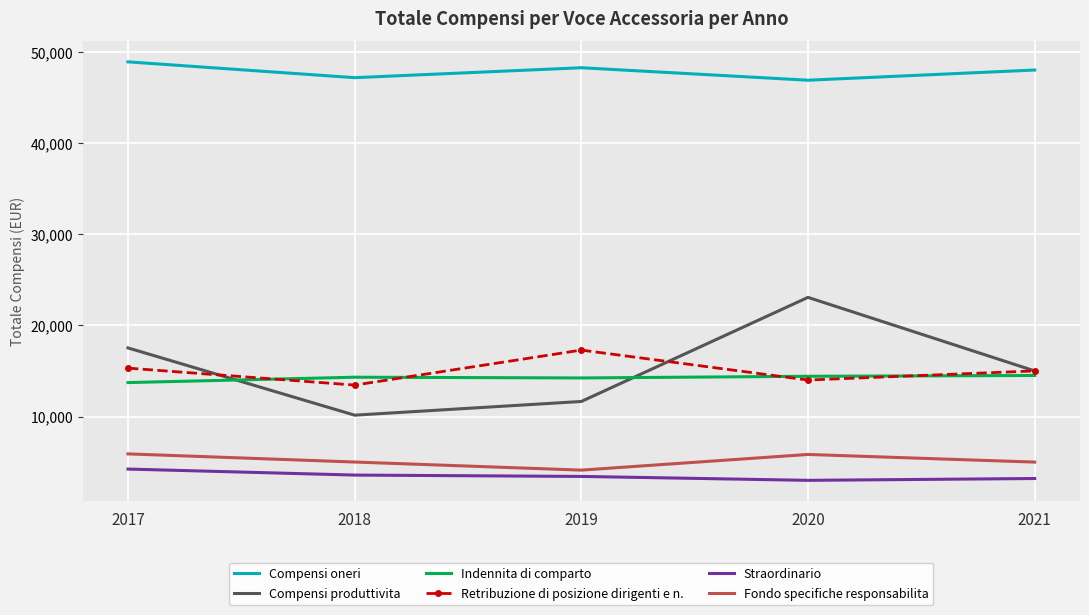

At how many categories does at least one series exceed 35112?

5